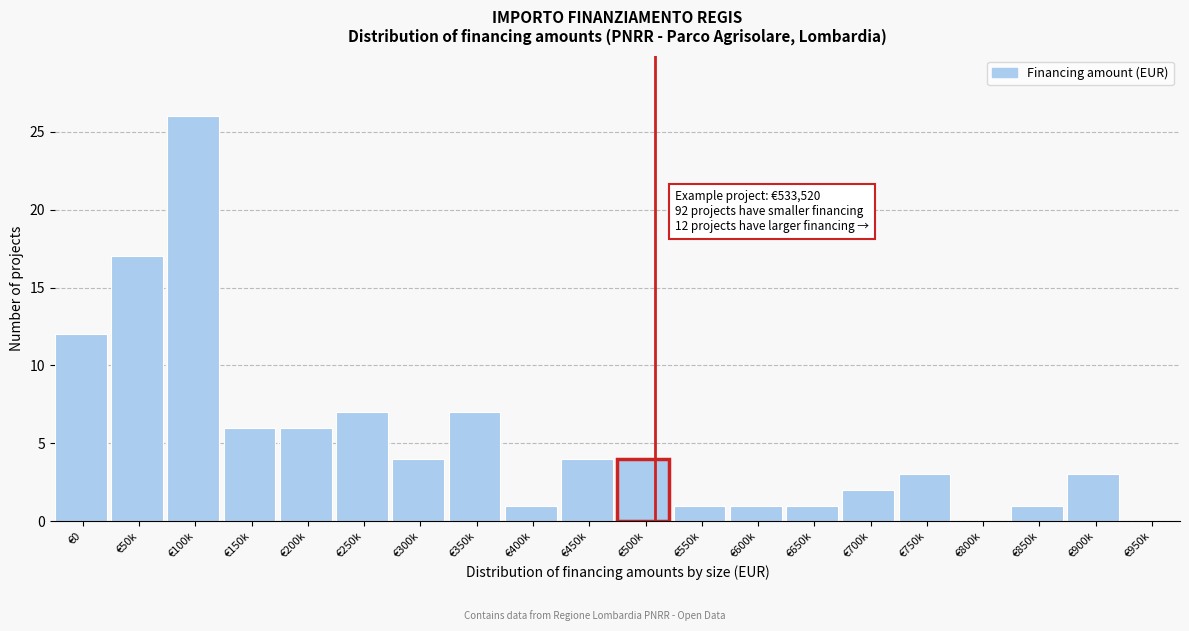

Reading left to right, transcribe all the data shown in this chart.

€0=12	€50k=17	€100k=26	€150k=6	€200k=6	€250k=7	€300k=4	€350k=7	€400k=1	€450k=4	€500k=4	€550k=1	€600k=1	€650k=1	€700k=2	€750k=3	€800k=0	€850k=1	€900k=3	€950k=0